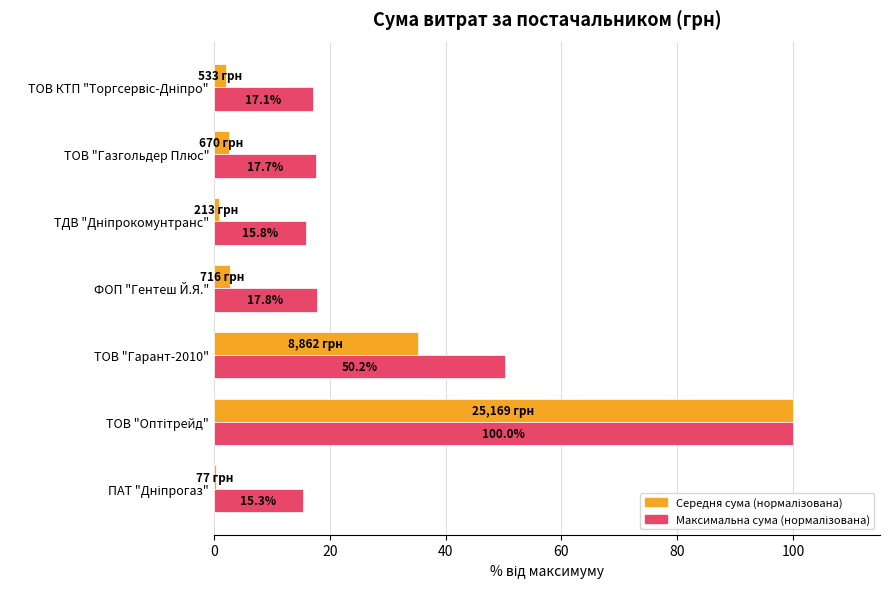

What is the greatest value displayed?

100.0